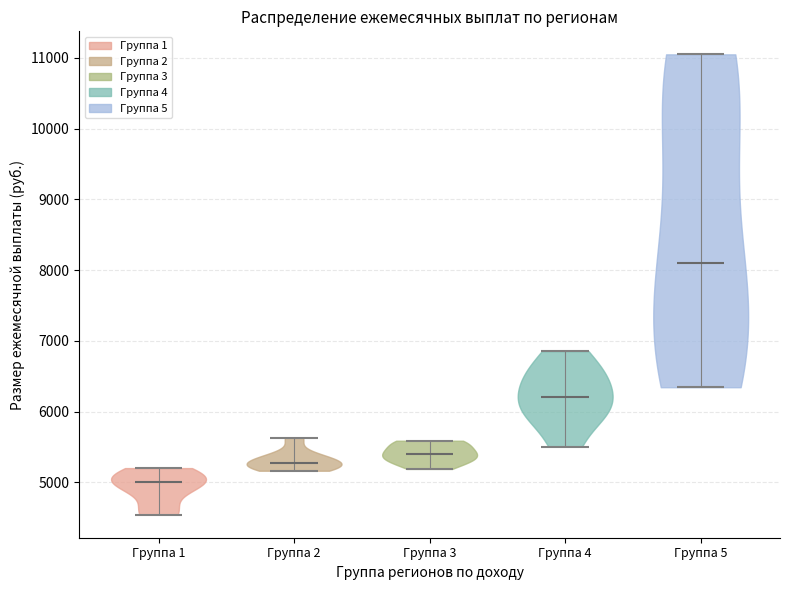

Reading left to right, read every violin against the y-axis: where its median line is, and the lowest and highest points it reaches. The values are not printed on the chart, so give them approximately, as read against the axis.

Группа 1: median line 5000, lowest point 4500, highest point 5200
Группа 2: median line 5300, lowest point 5200, highest point 5600
Группа 3: median line 5400, lowest point 5200, highest point 5600
Группа 4: median line 6200, lowest point 5500, highest point 6900
Группа 5: median line 8100, lowest point 6300, highest point 11000